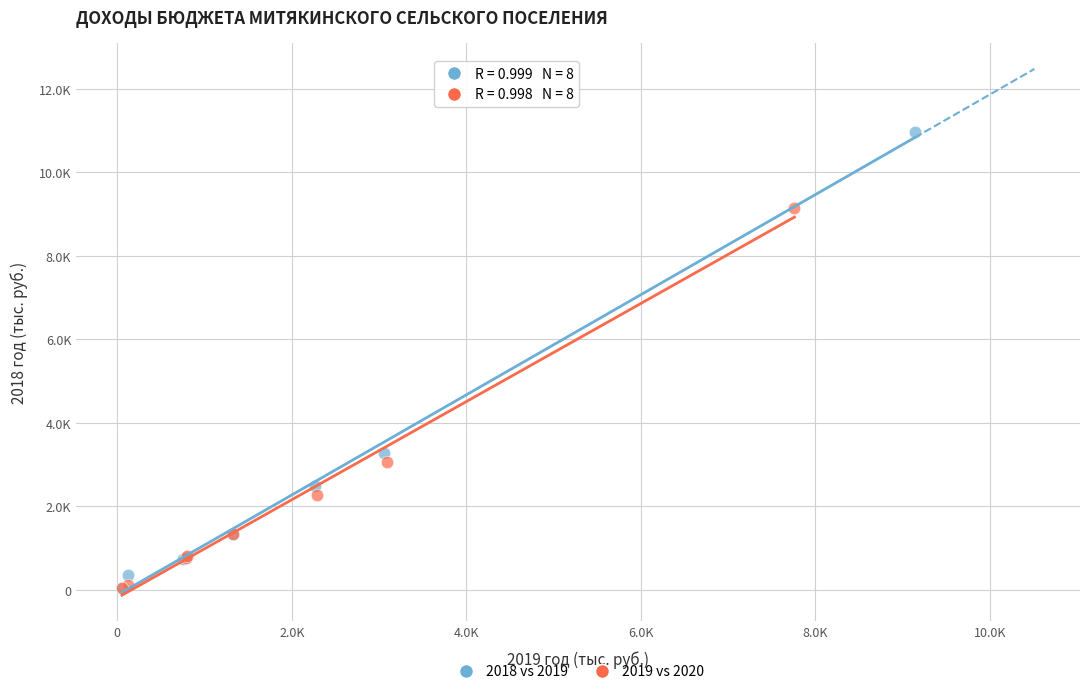

What are all the series names shown in the legend?

2018 vs 2019, 2019 vs 2020